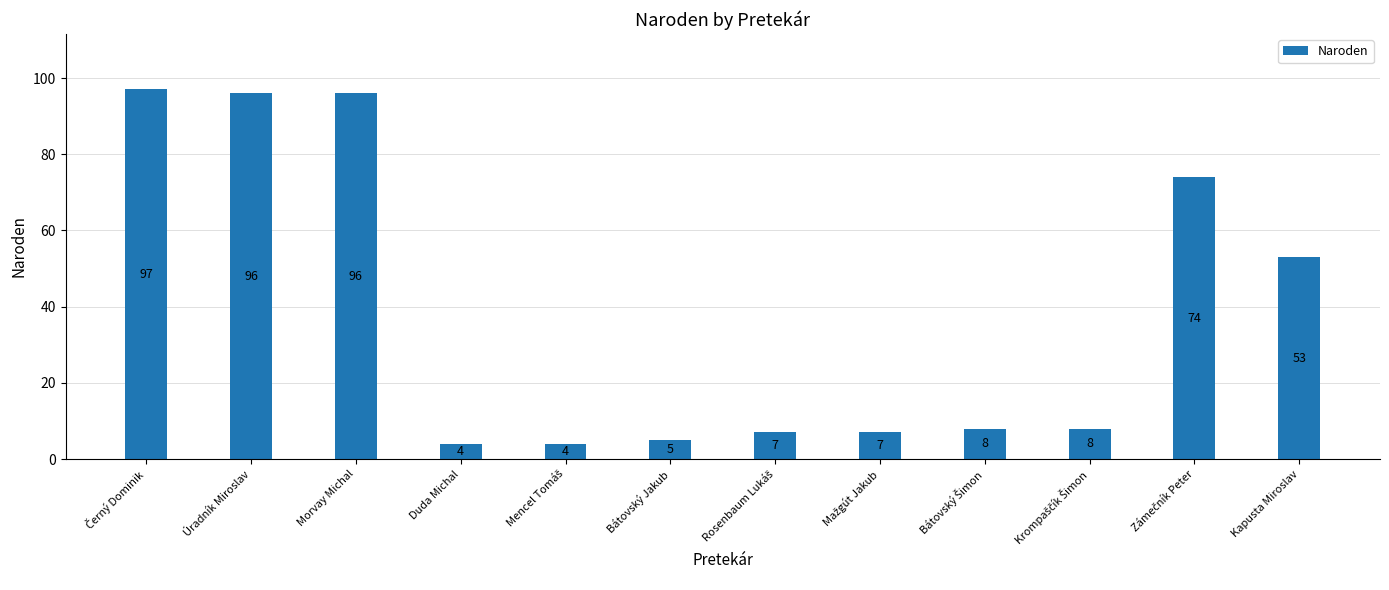

What is the sum of the values at Úradník Miroslav and Bátovský Jakub?

101